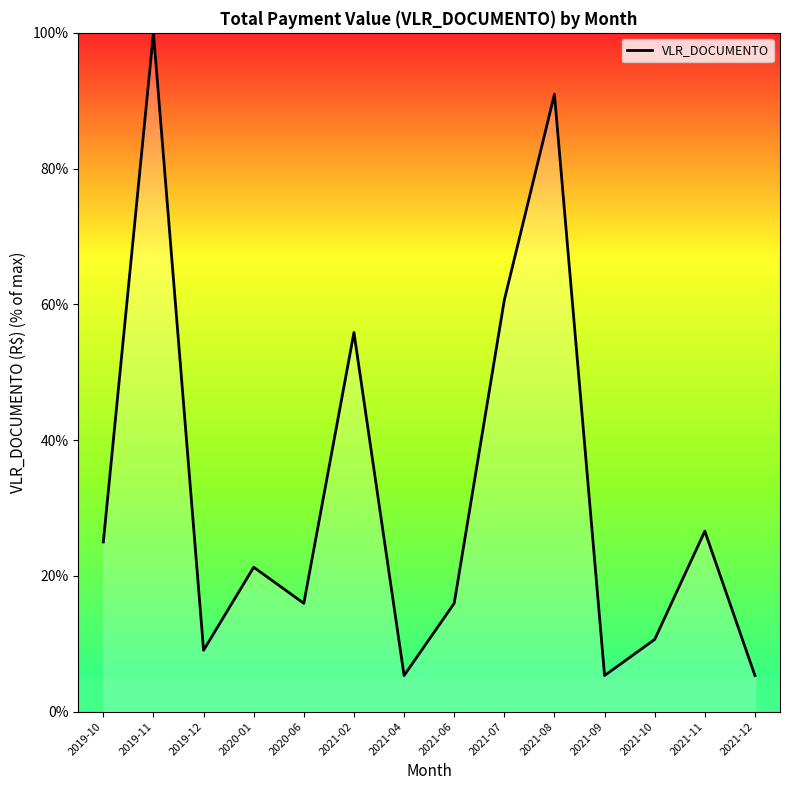

The value at 2021-10 is 3.5. True or false?

False